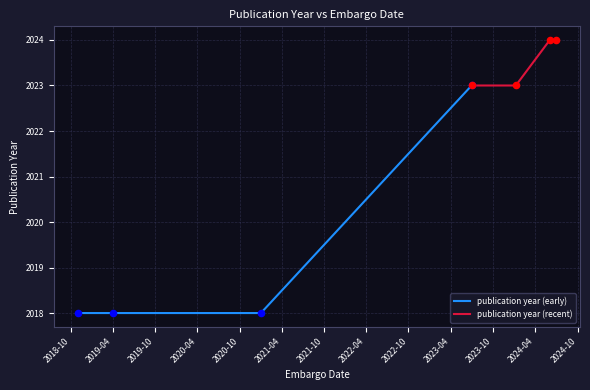

True or false: publication year (early) has more than 2 points higher than both neighbors.

False